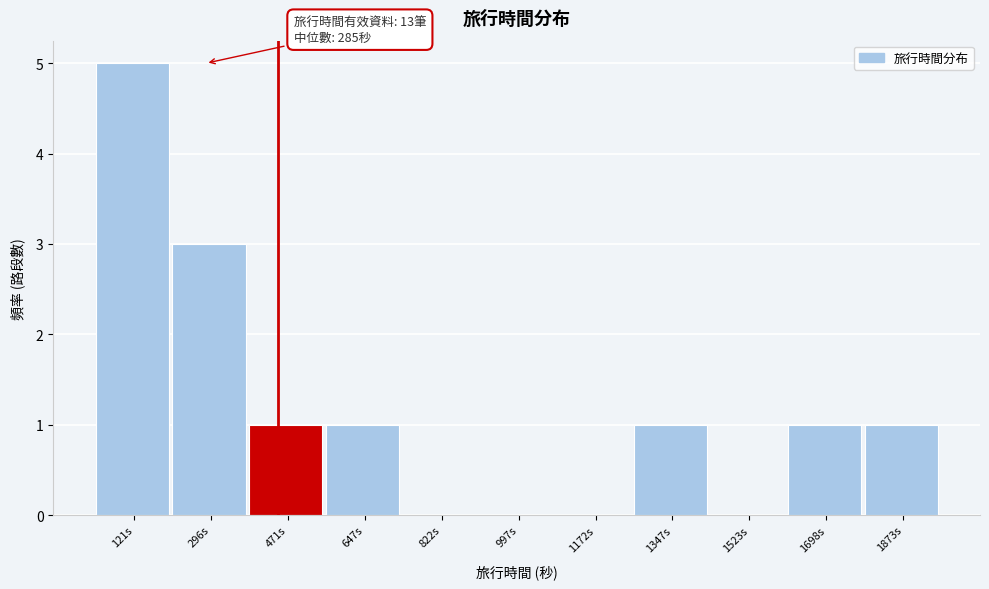

Over which range of the x-axis is the bar tallest?

40 to 200